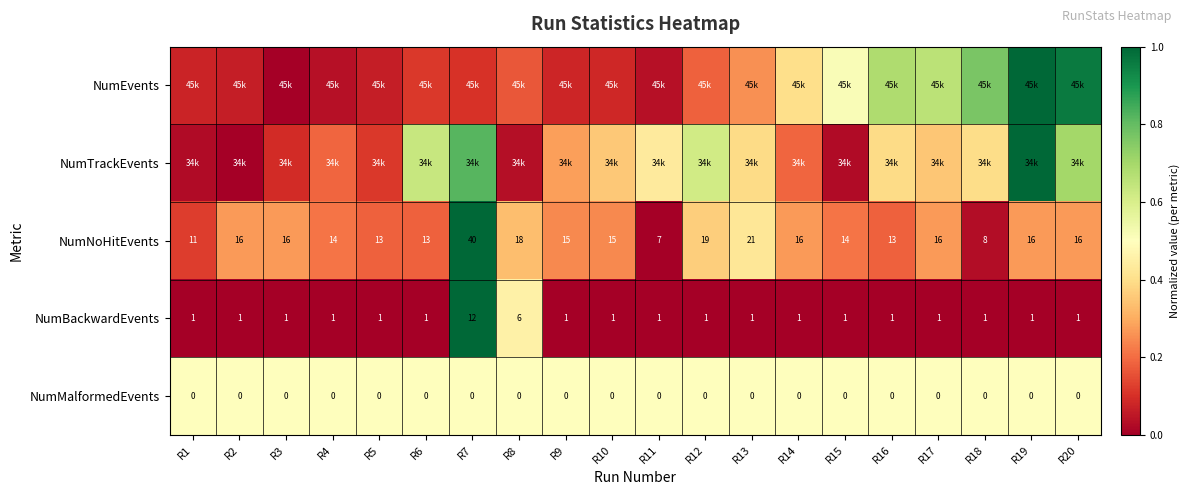

At which label is NumBackwardEvents closest to 0?

R1